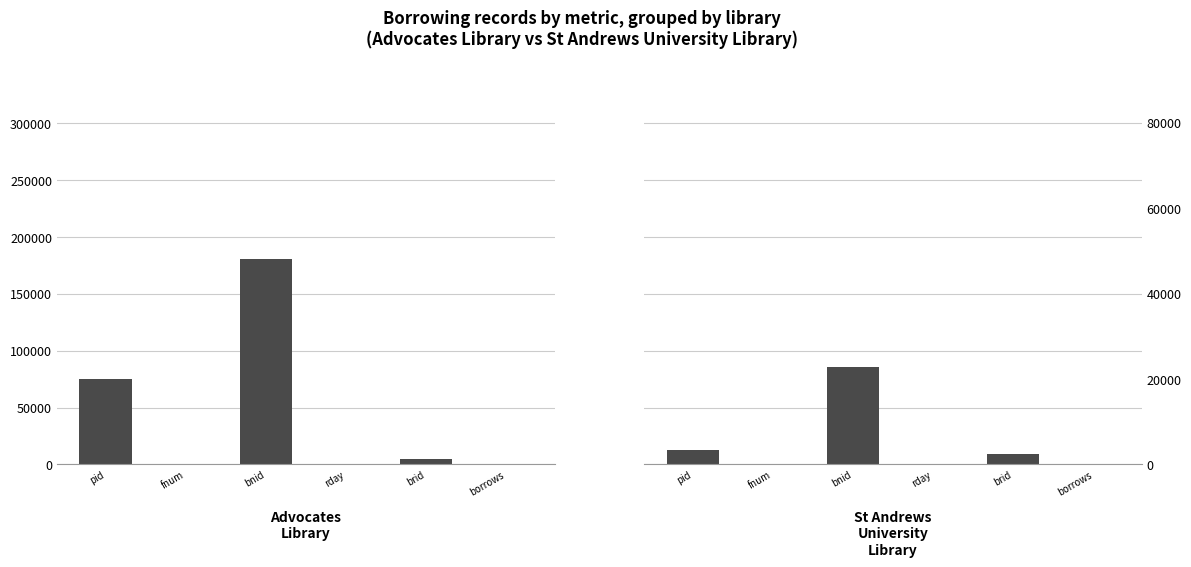

What is the value of the Advocates Library bar at the 6th from the left?

130.0